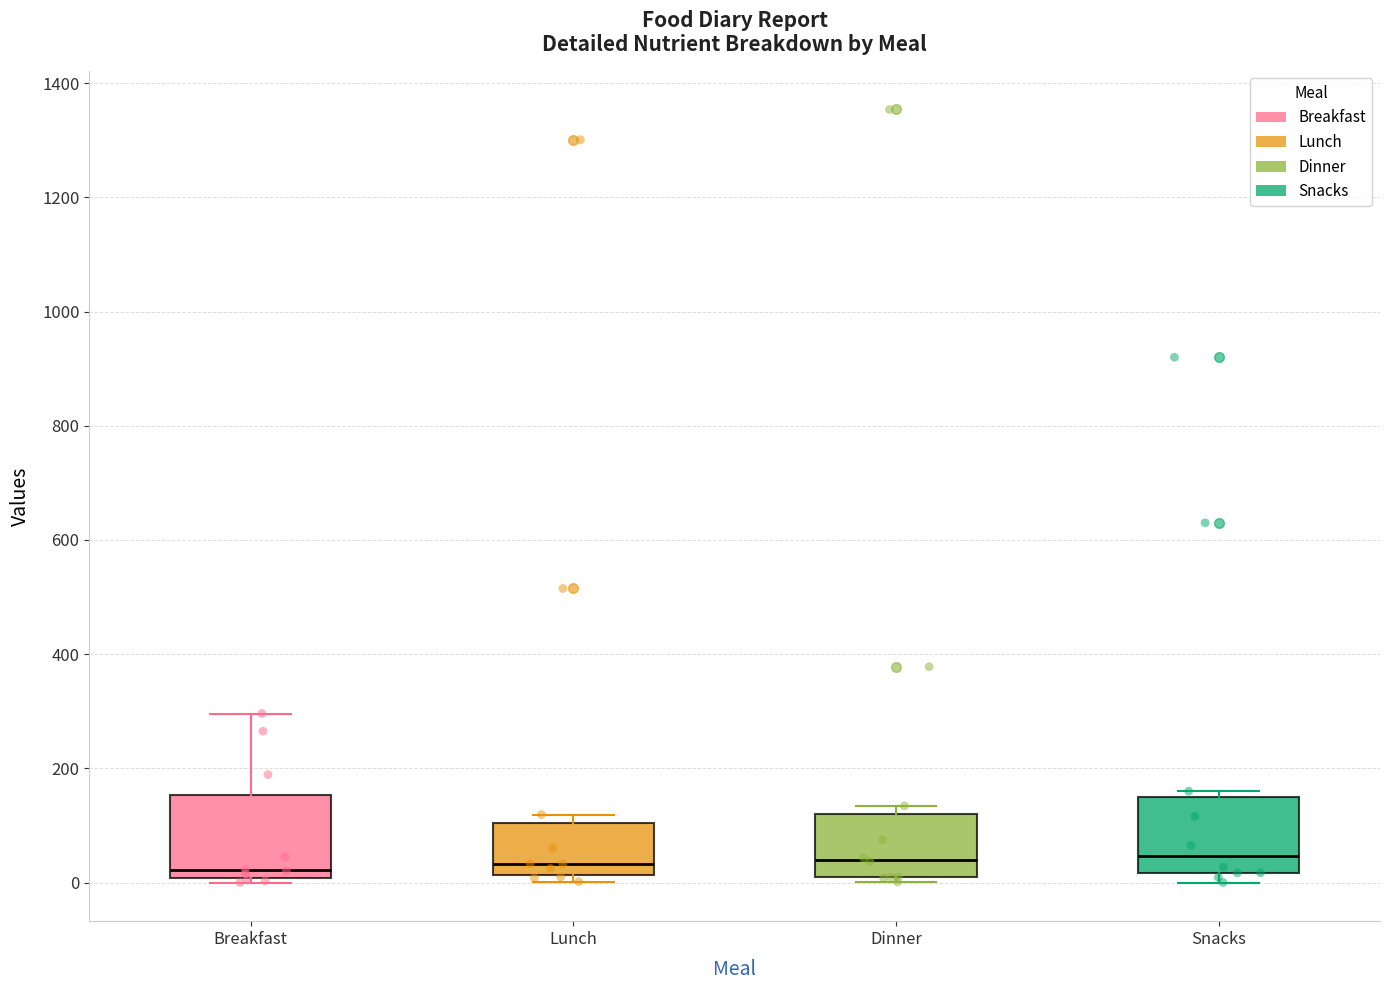

Reading left to right, read every box against the y-axis: the position of its median line, the range the box covers, and the ends of its whiskers. The values are not printed on the chart, so give them approximately, as read against the axis.

Breakfast: median 20, box 0 to 160, whiskers 0 (just below the box's lower edge) to 300
Lunch: median 40, box 20 to 100, whiskers 0 to 120
Dinner: median 40, box 0 to 120, whiskers 0 (just below the box's lower edge) to 140
Snacks: median 40, box 20 to 140, whiskers 0 to 160